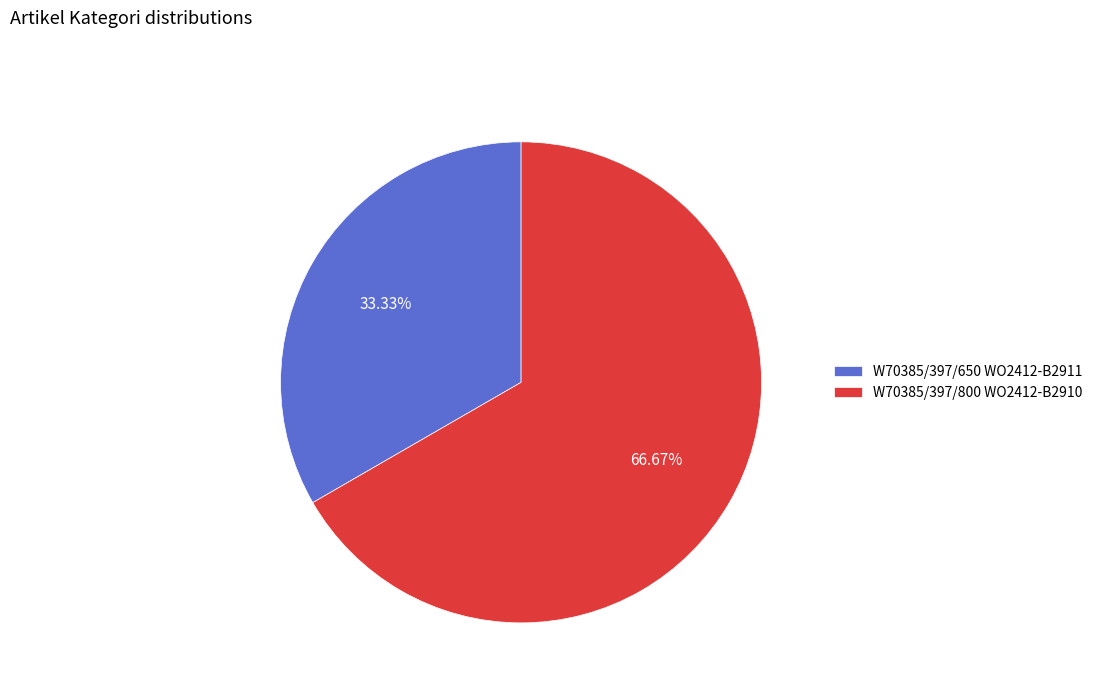

What is the smallest slice in the pie chart?

W70385/397/650 WO2412-B2911